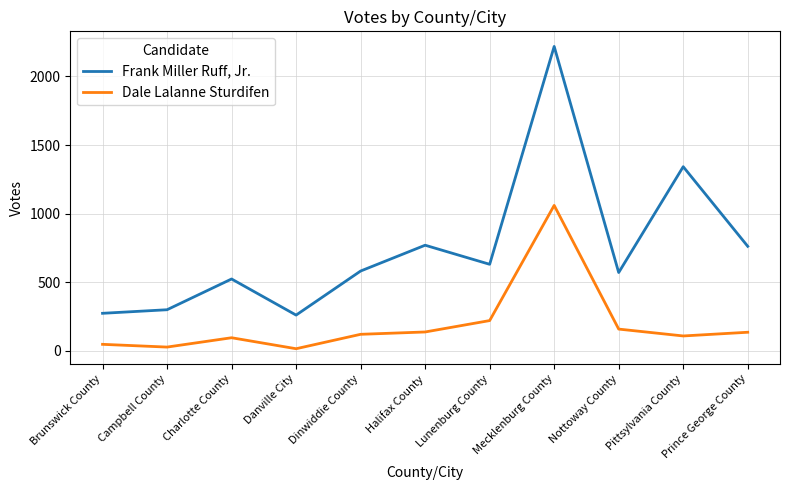

True or false: Dale Lalanne Sturdifen and Frank Miller Ruff, Jr. intersect in this chart.

False